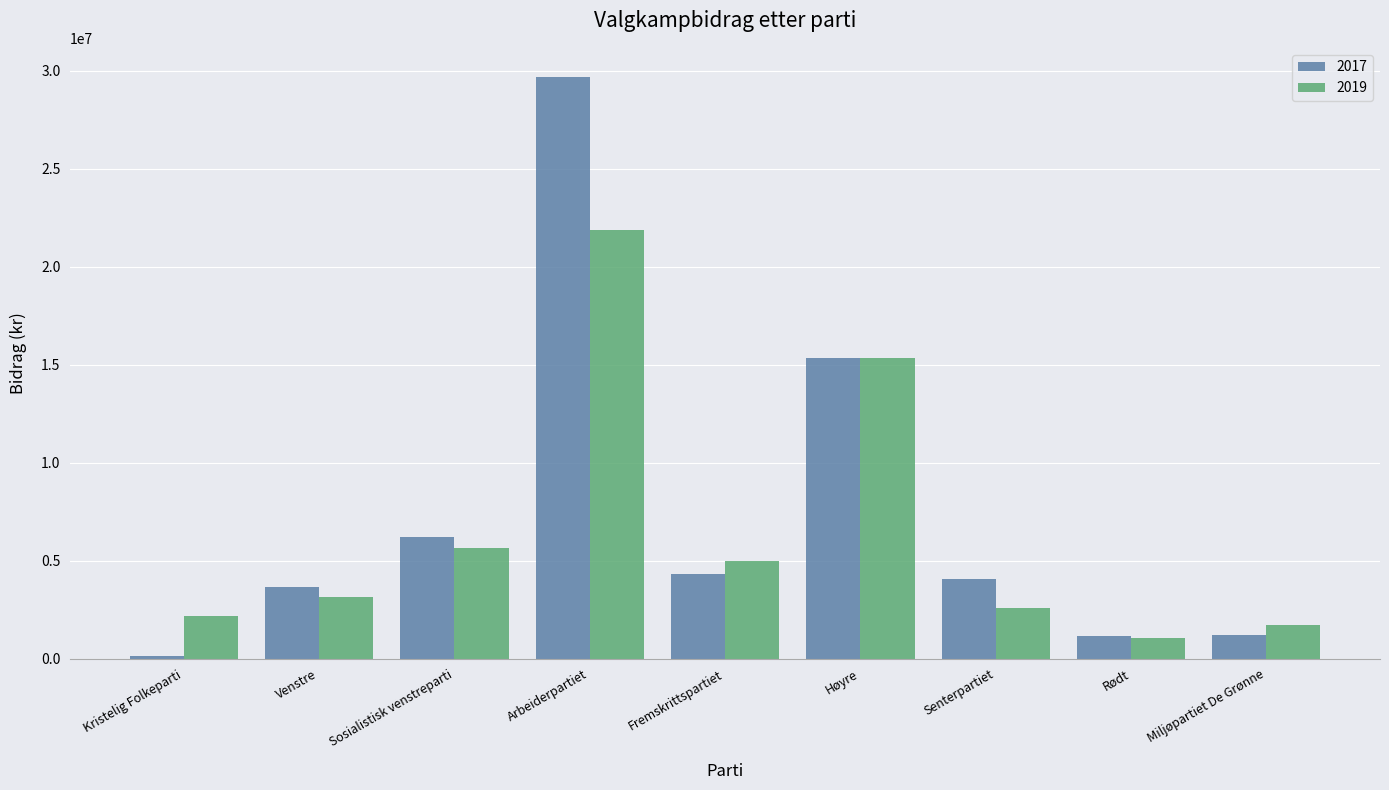

What is the label of the 2nd bar from the left?

Venstre